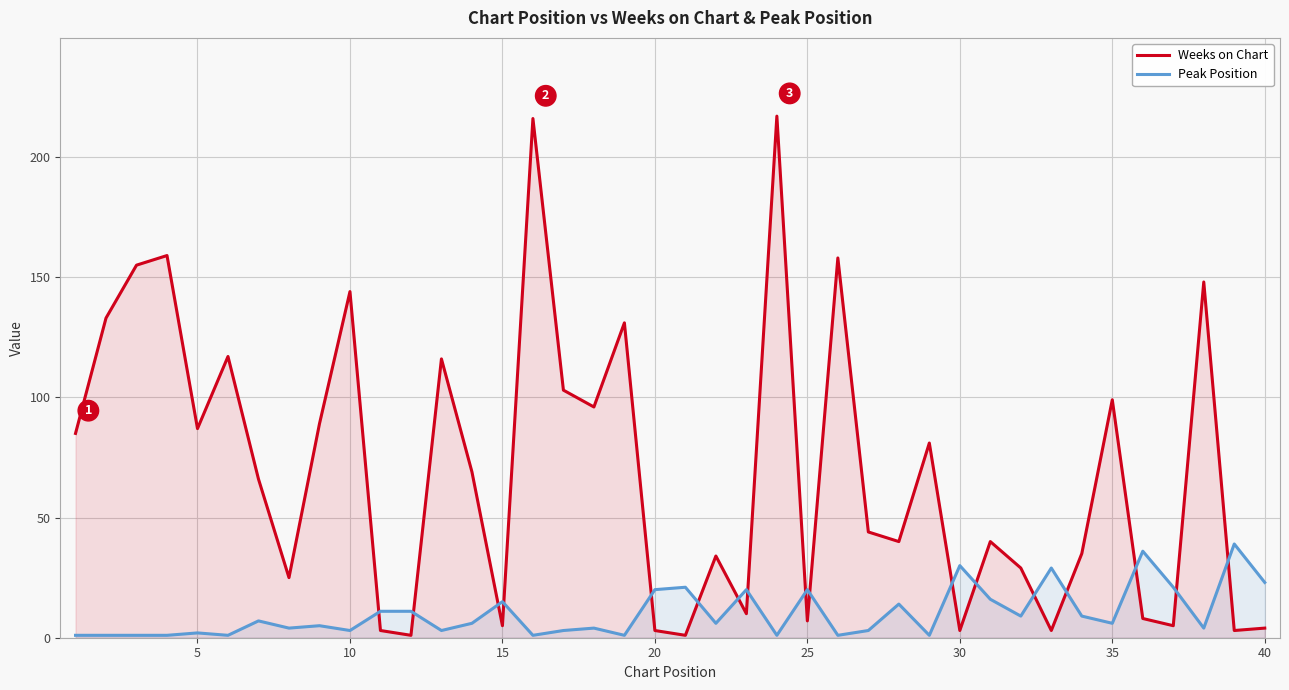

At how many categories does at least one series exceed 196?

2